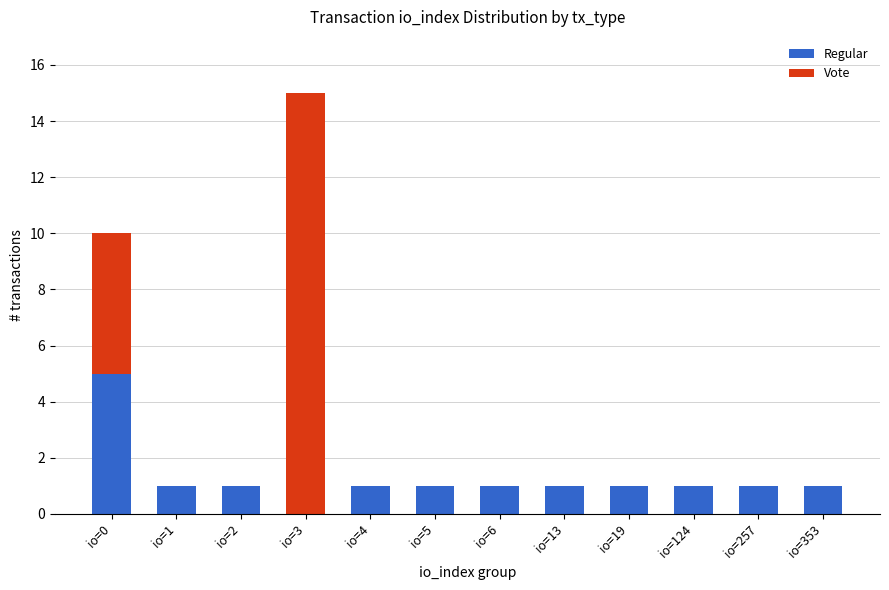

How many series are shown in this chart?

2